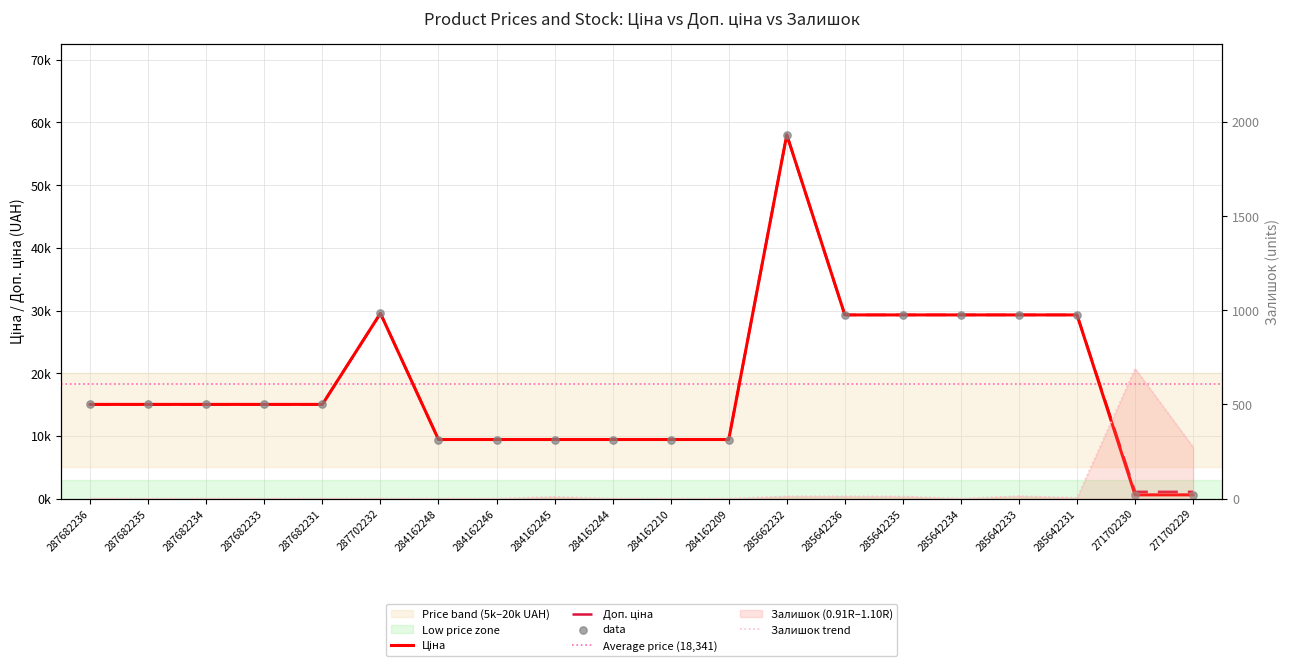

Which series has the largest Y range (max minus min)?

Ціна